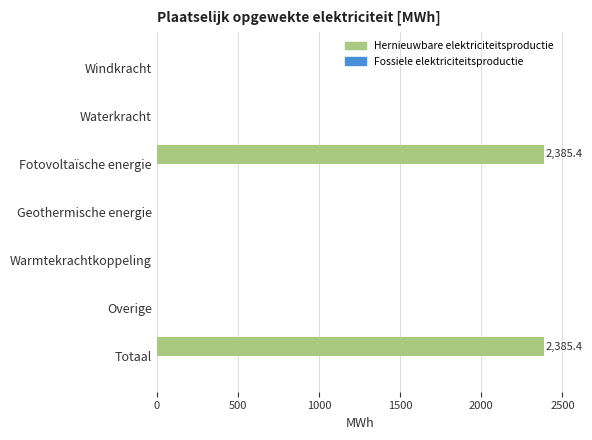

The chart shows a value of -1492.9 at Windkracht. True or false?

False